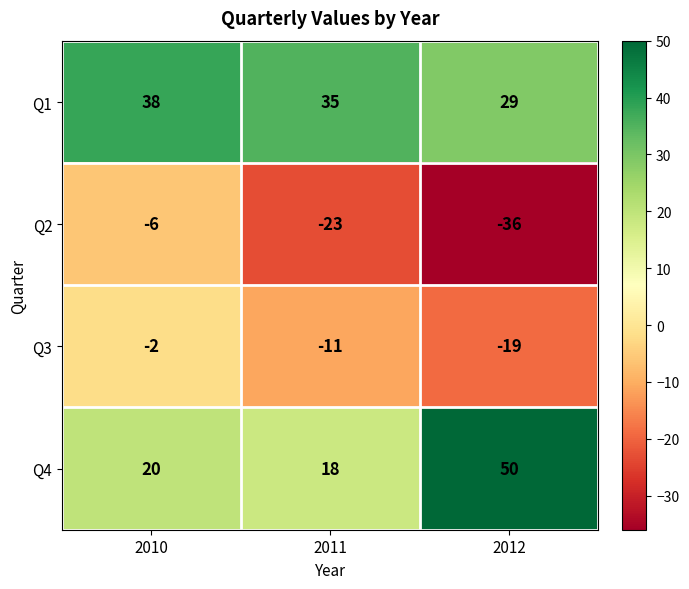

Reading left to right, extract all data points from this chart.

Q1: 2010=38	2011=35	2012=29
Q2: 2010=-6	2011=-23	2012=-36
Q3: 2010=-2	2011=-11	2012=-19
Q4: 2010=20	2011=18	2012=50